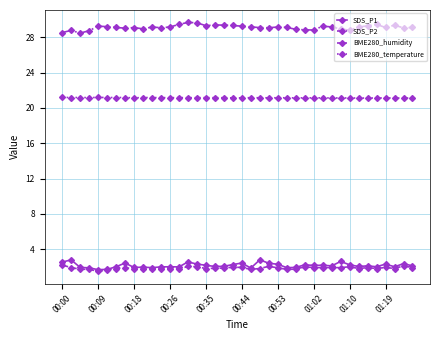

What is the value of the SDS_P2 point at the 10th from the left?

1.8